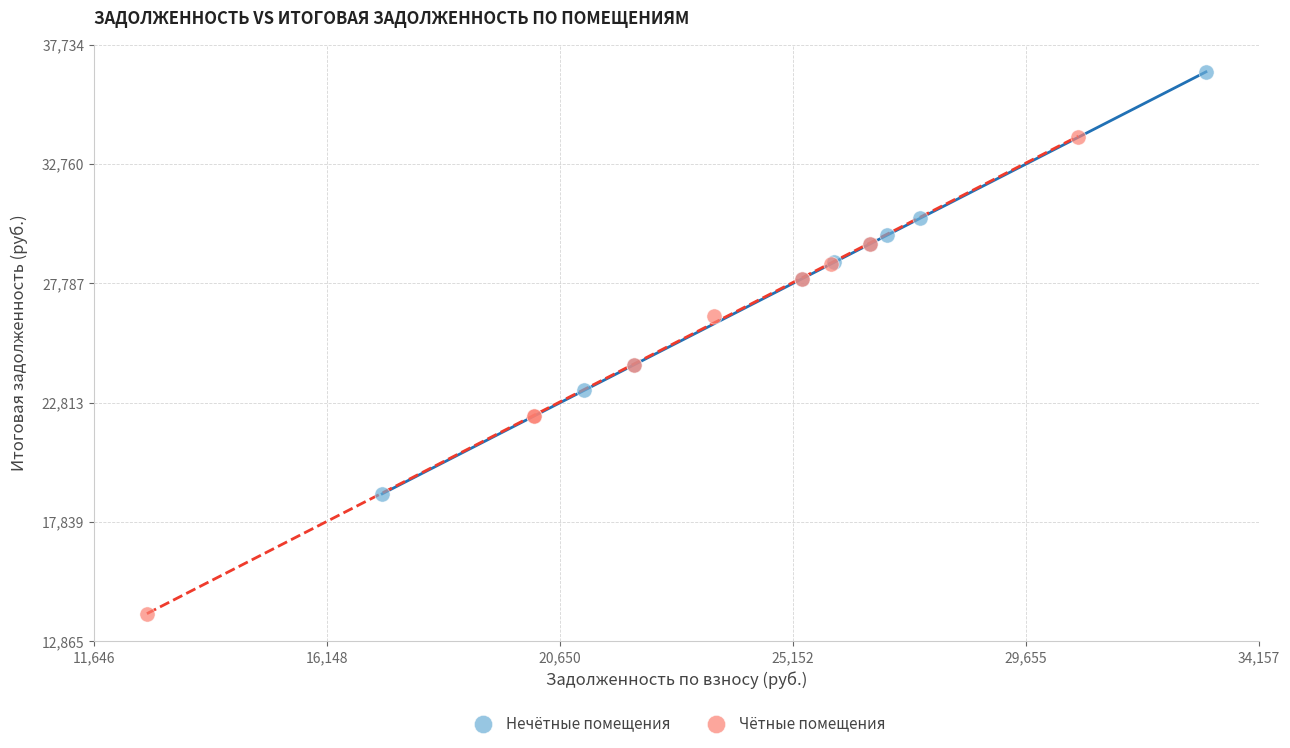

Which series contains the highest Y value?

Нечётные помещения